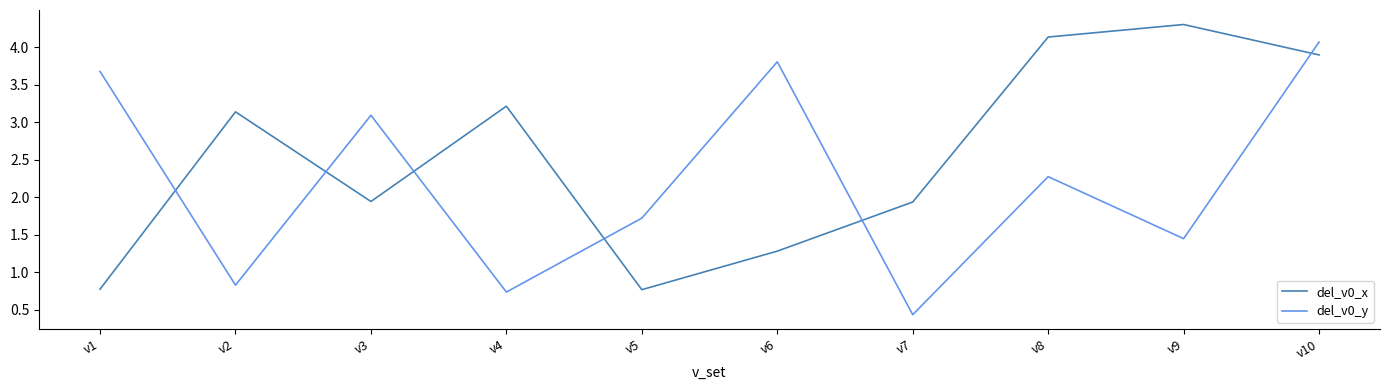

What is the difference between the maximum and minimum values in the del_v0_x series?

3.5